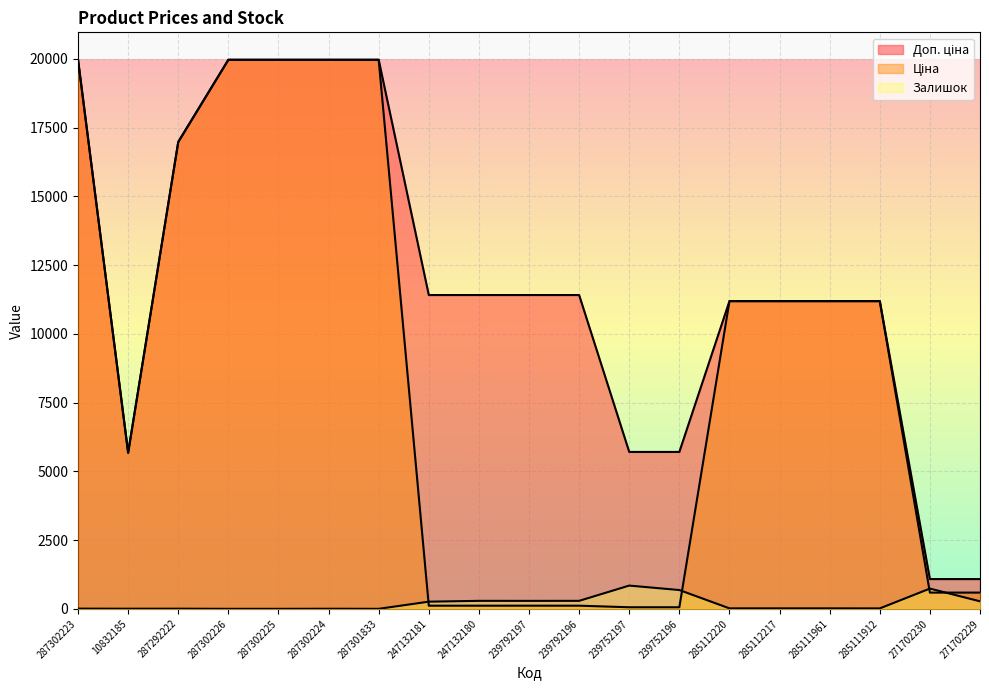

What are all the series names shown in the legend?

Доп. ціна, Ціна, Залишок